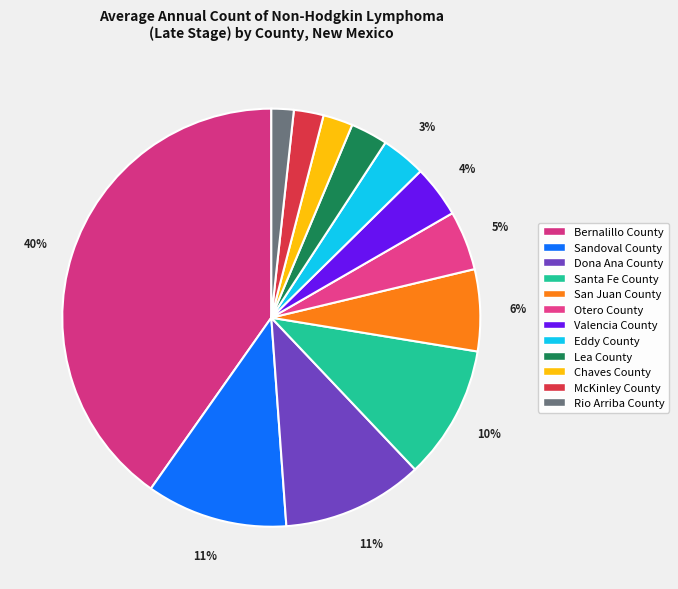

To the nearest percent, what is the combined percentage of Lea County and Eddy County?

6%